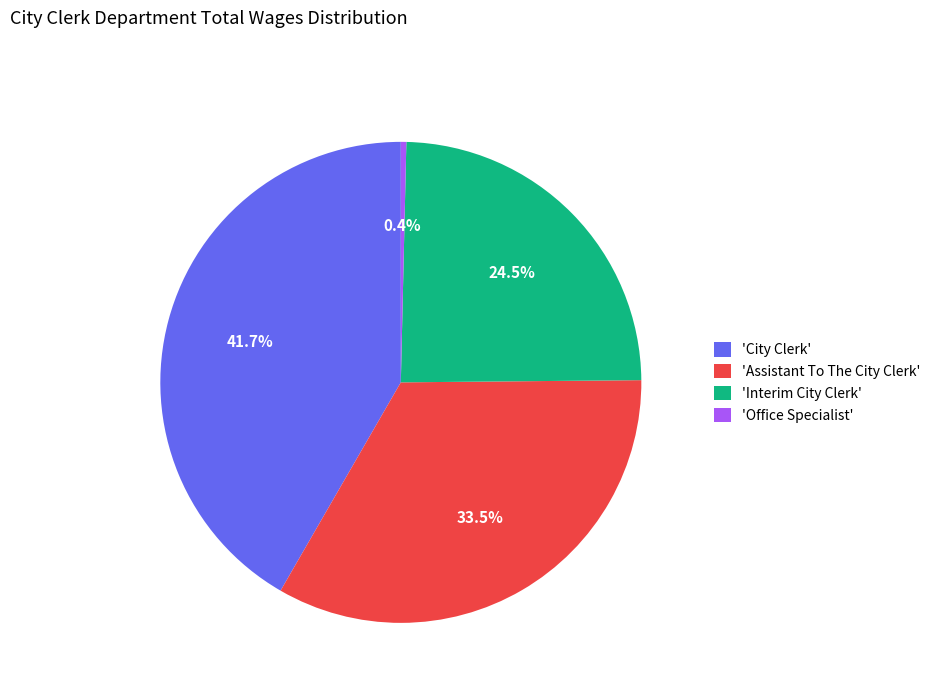

How many segments does this pie chart have?

4